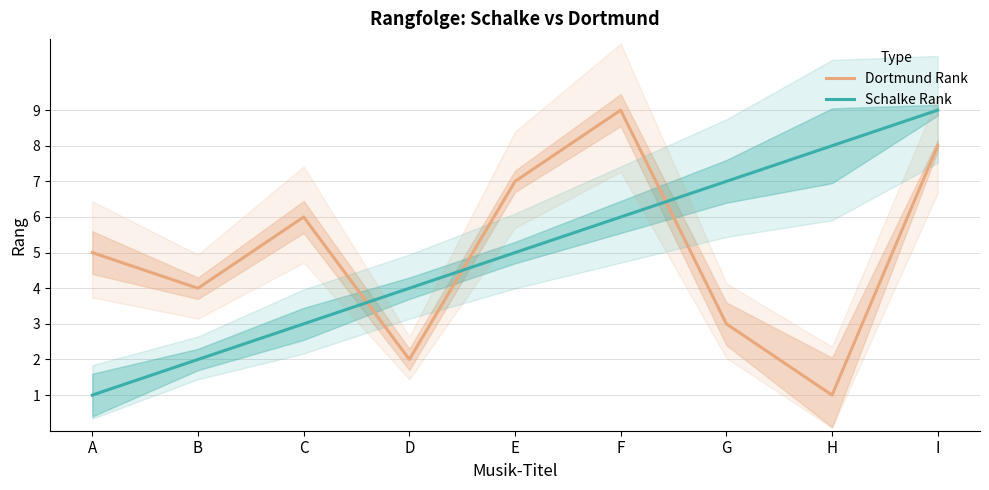

The value of Schalke Rank at G is 4. True or false?

False